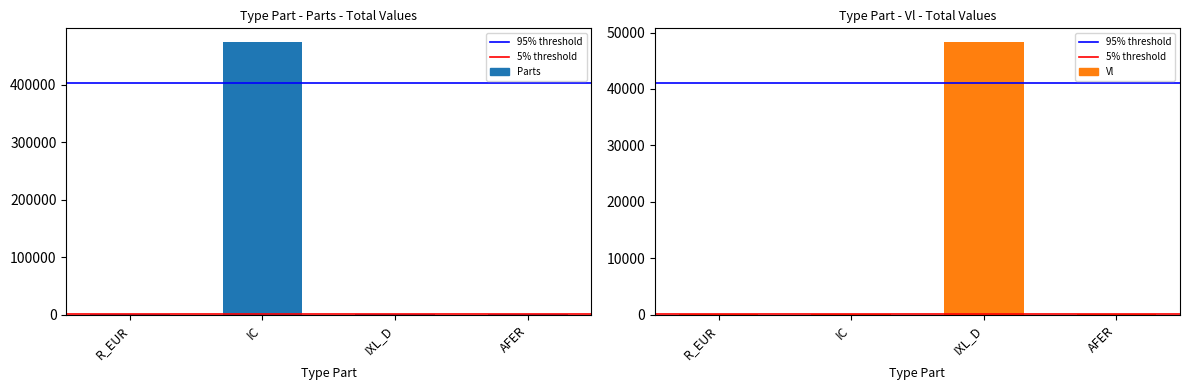

Which series has the largest total across all categories?

Parts